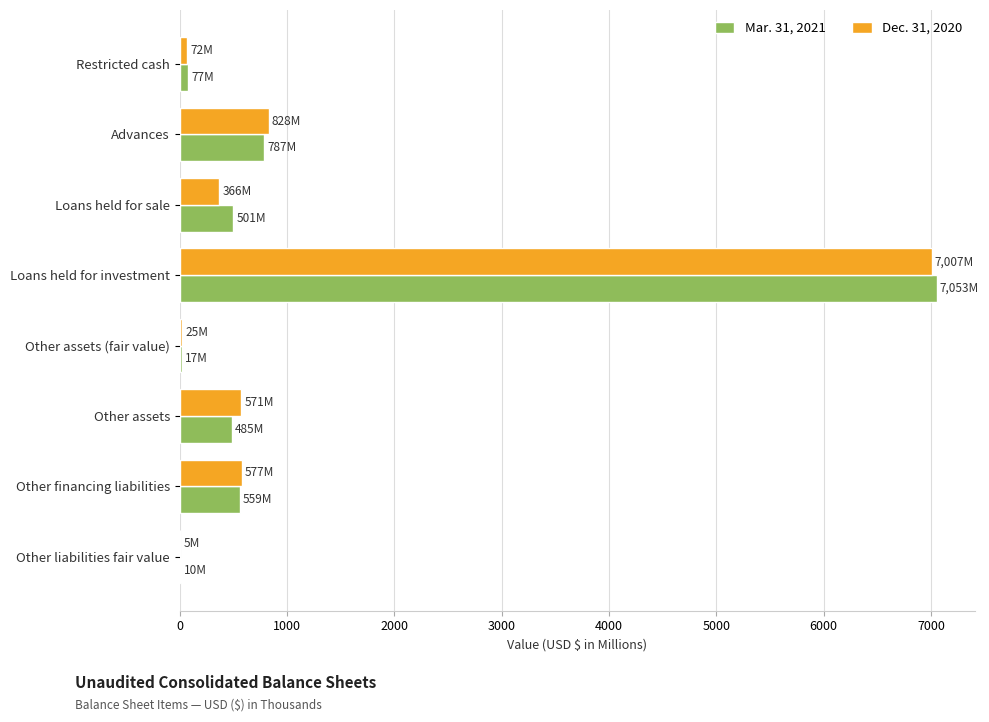

What is the sum of all Mar. 31, 2021 values?

9489.4